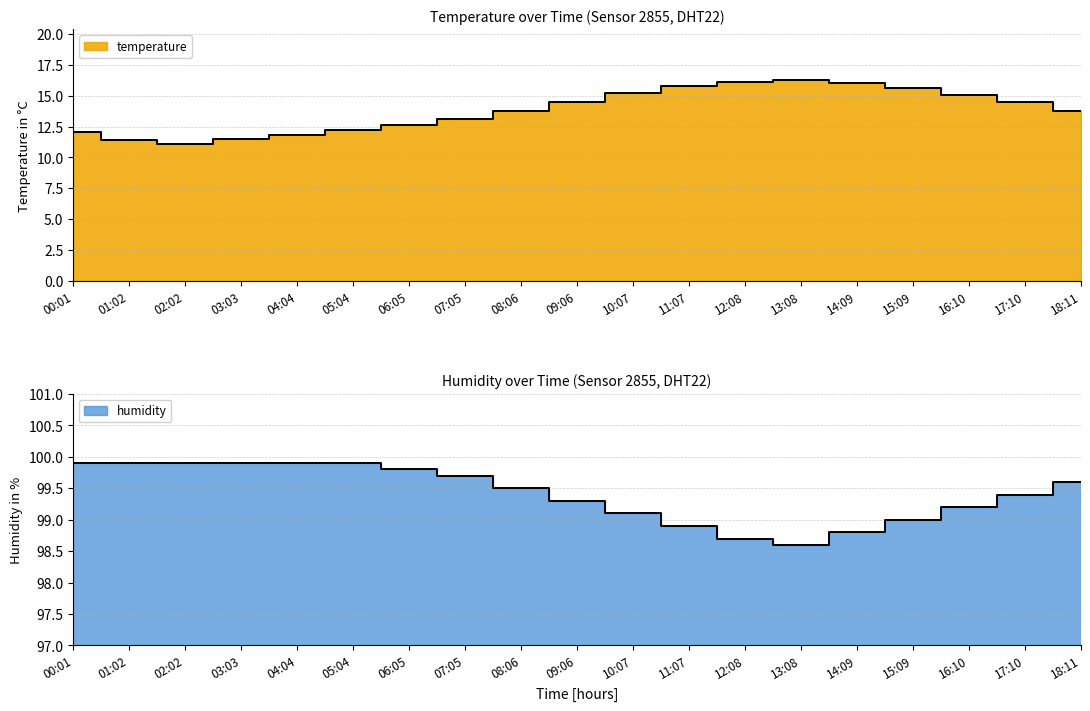

In humidity, how many points are lower than both neighbors (excluding endpoints)?

1